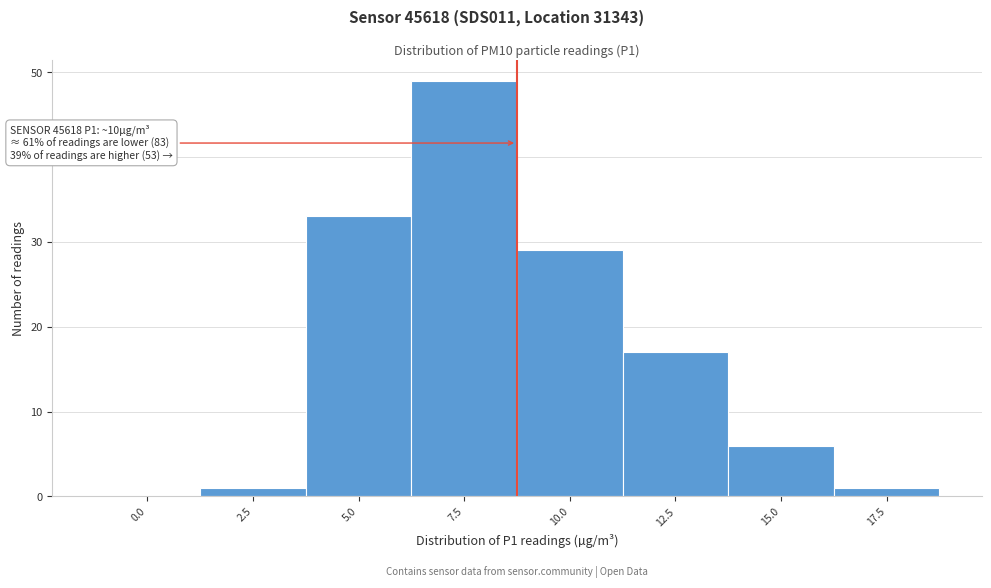

Reading right to left, extract all data points from this chart.

17.5=1	15.0=6	12.5=17	10.0=29	7.5=49	5.0=33	2.5=1	0.0=0